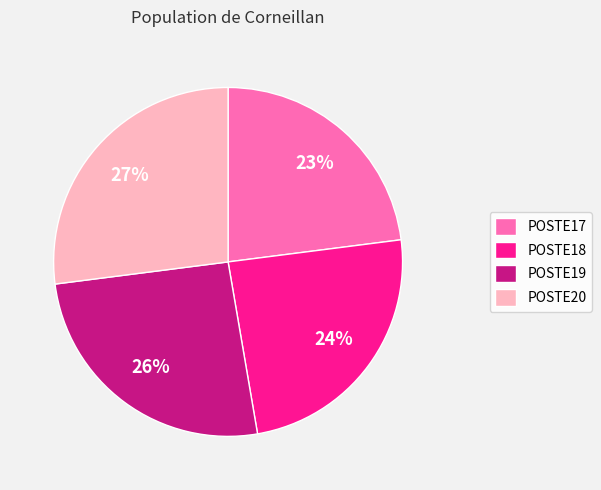

Which slice is the smallest?

POSTE17